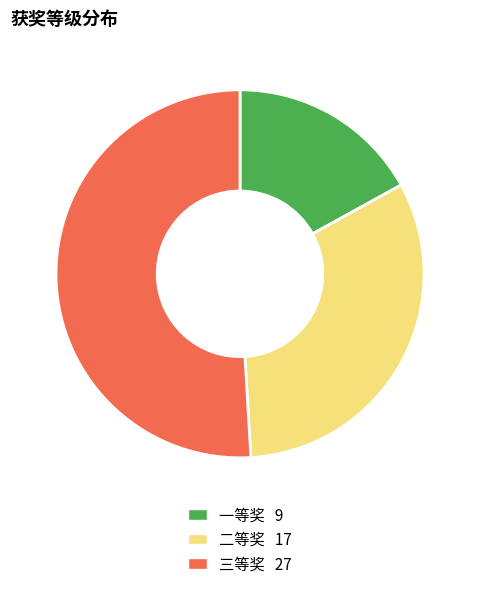

Combined, do 一等奖 and 三等奖 account for over 50%?

Yes